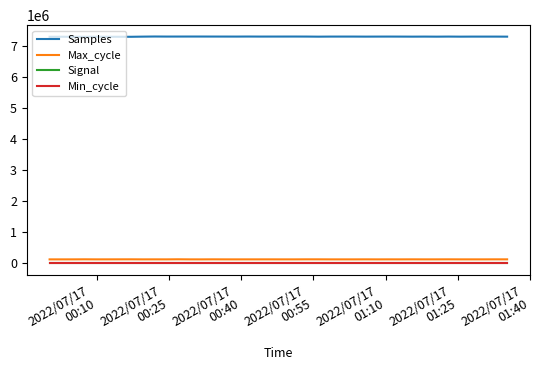

True or false: Max_cycle and Samples cross at least once.

False